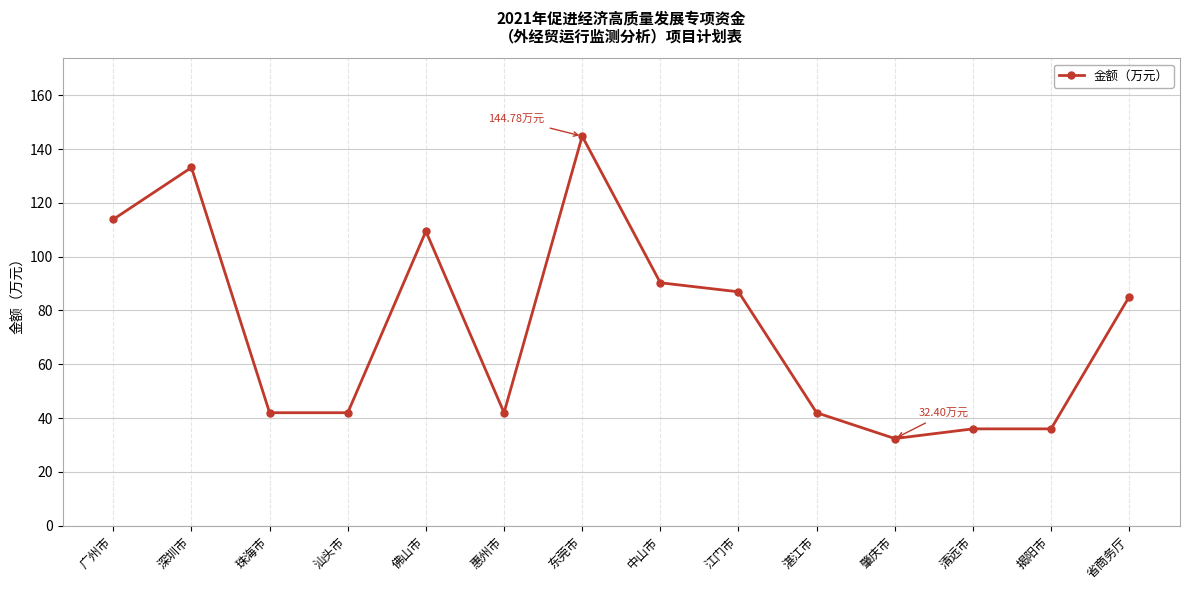

What is the ratio of the value at 珠海市 to the value at 肇庆市?

1.3